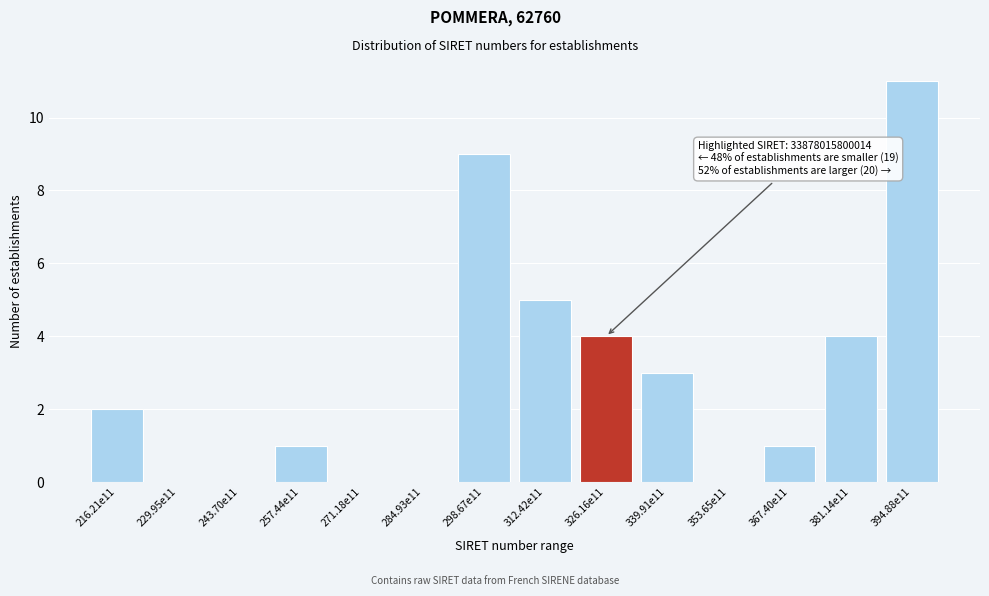

Reading left to right, extract all data points from this chart.

216.21e11=2	229.95e11=0	243.70e11=0	257.44e11=1	271.18e11=0	284.93e11=0	298.67e11=9	312.42e11=5	326.16e11=4	339.91e11=3	353.65e11=0	367.40e11=1	381.14e11=4	394.88e11=11